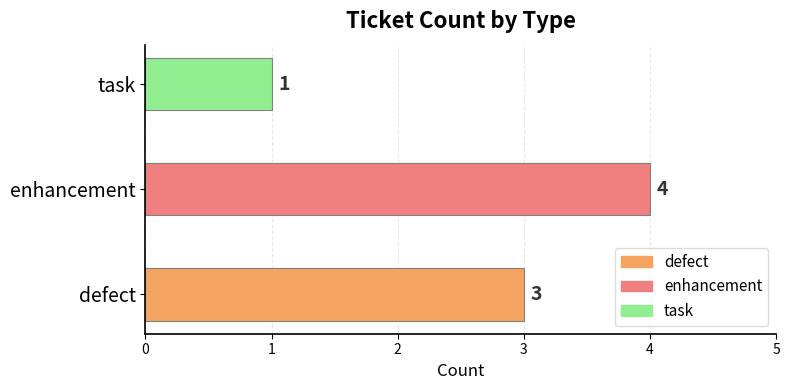

List the labels in order of value, smallest first.

task, defect, enhancement